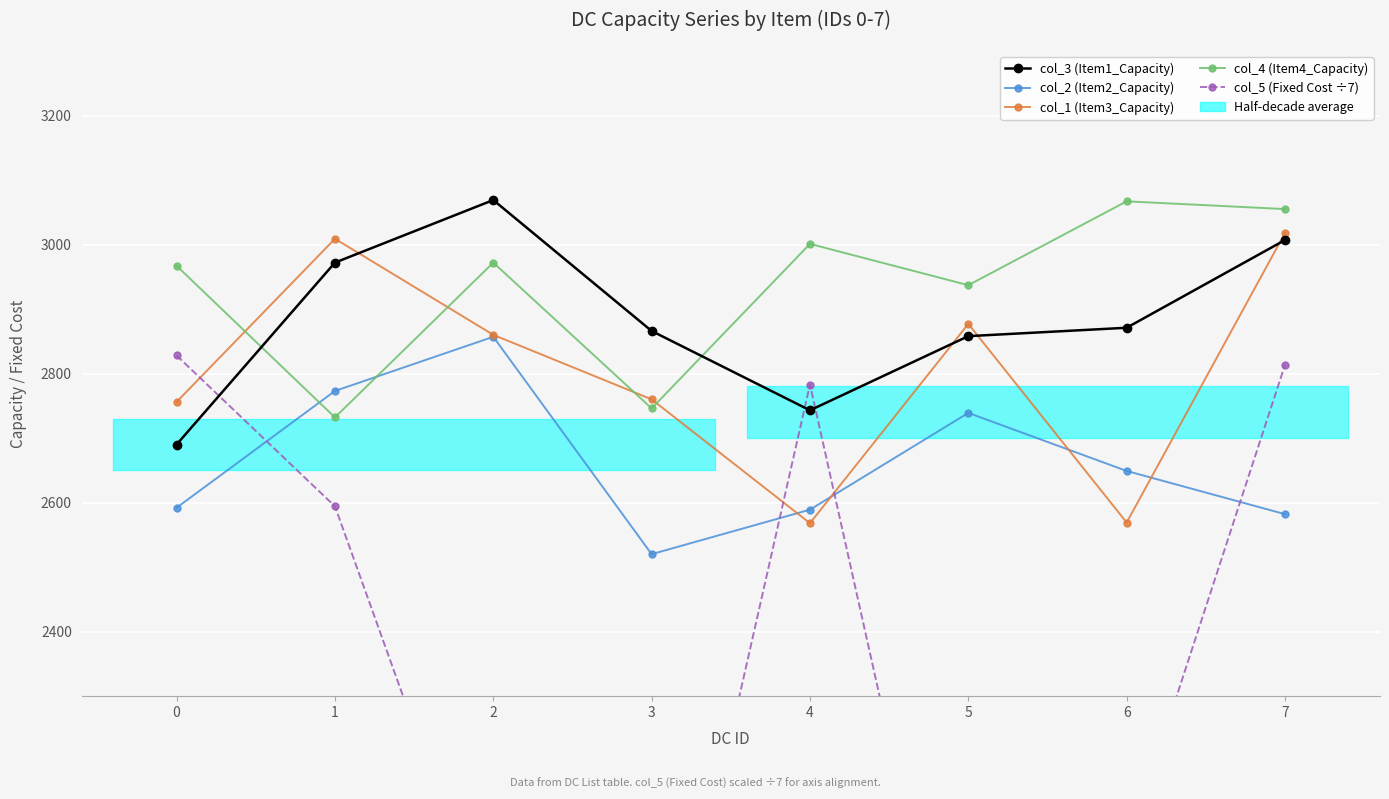

What is the value of the col_2 (Item2_Capacity) point at the 2nd from the left?

2773.0